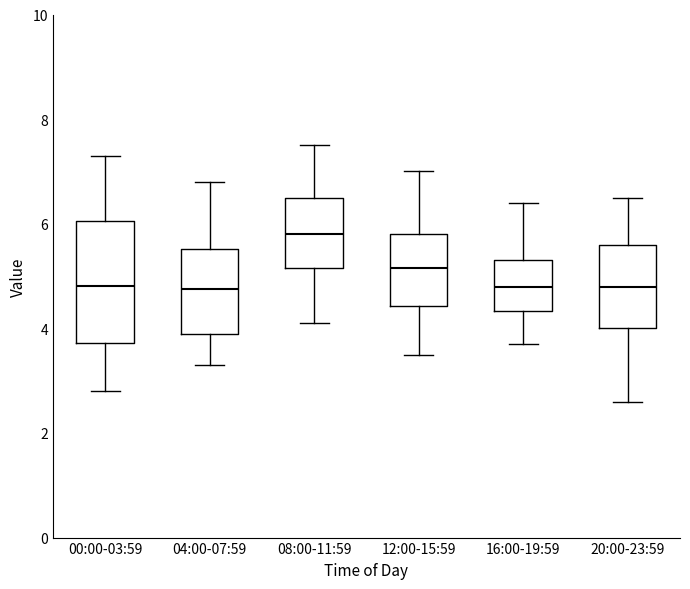

Which box's median line is the highest?

08:00-11:59